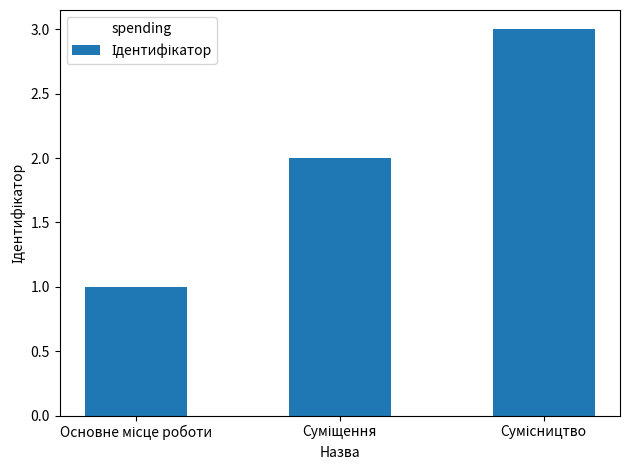

What is the maximum value shown in the chart?

3